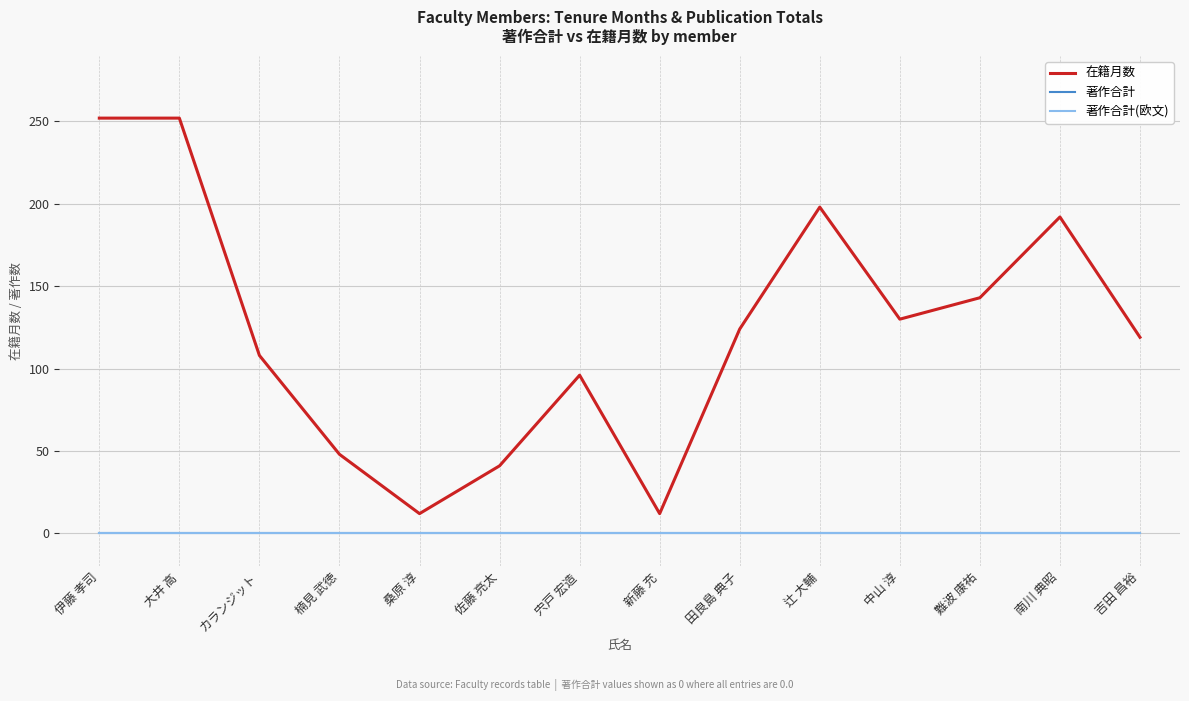

Does the chart display data point markers on the line(s)?

No